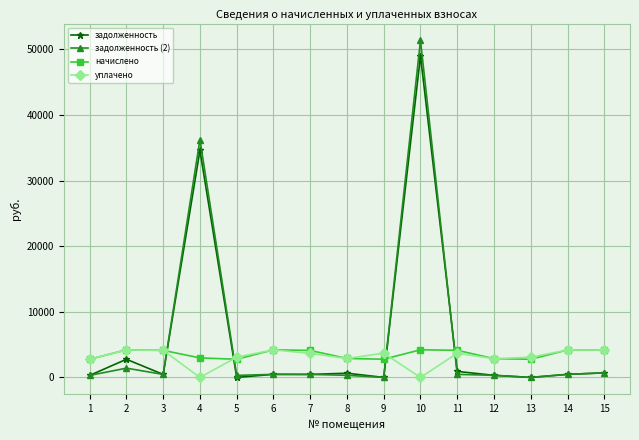

What is the total value across all series at 4?

73802.6